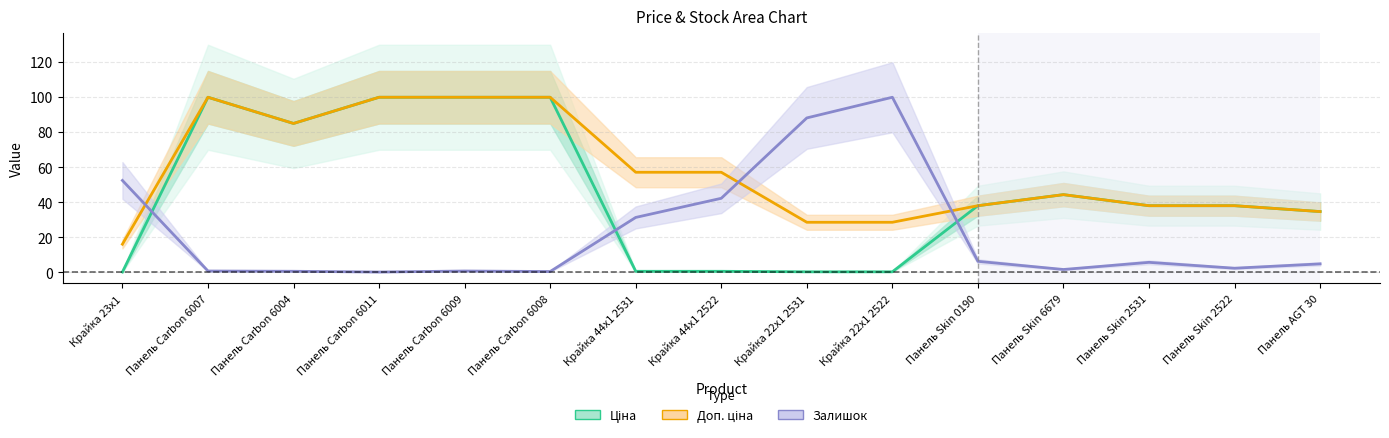

What is the approximate value of Ціна at Панель Carbon 6009?

100.0